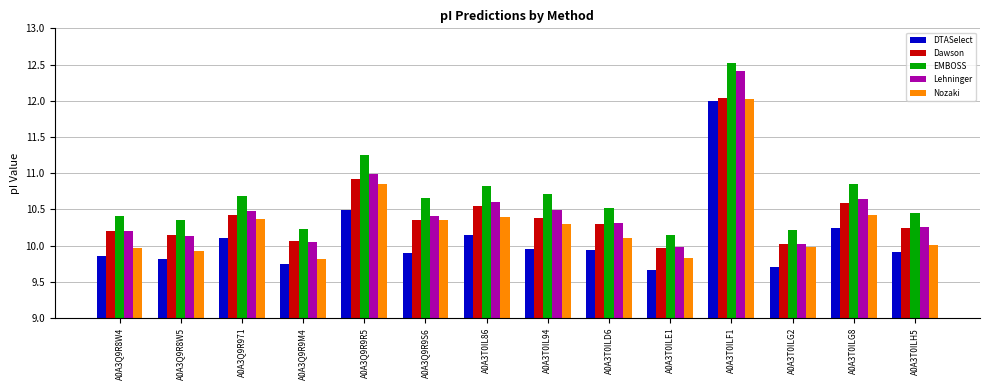

Which series has the largest total across all categories?

EMBOSS